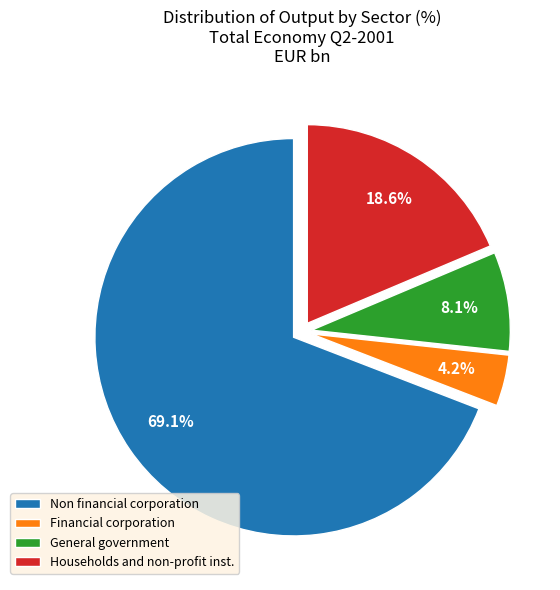

Is it true that General government is 1% of the pie?

False